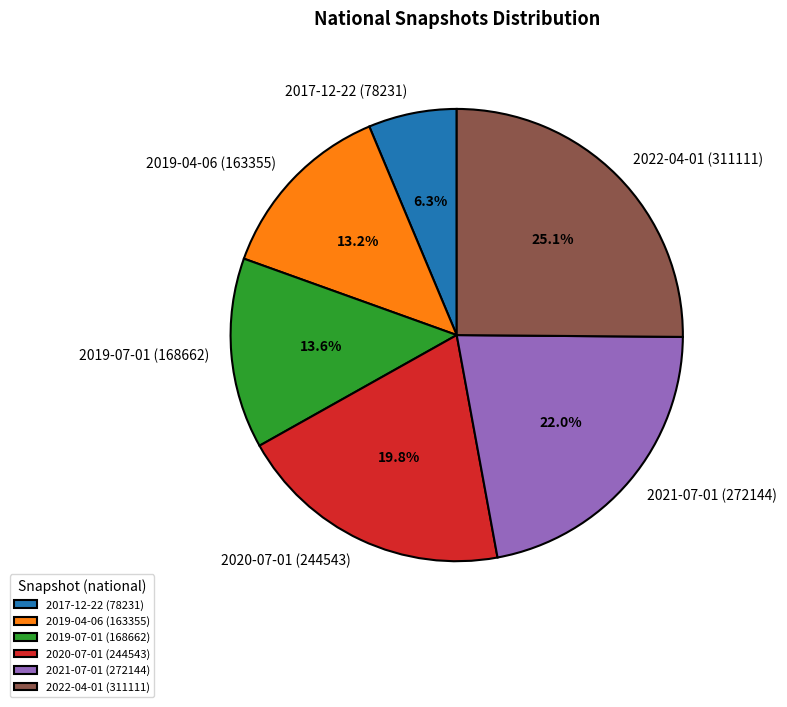

To the nearest percent, what percentage of the pie is 2019-07-01 (168662)?

14%